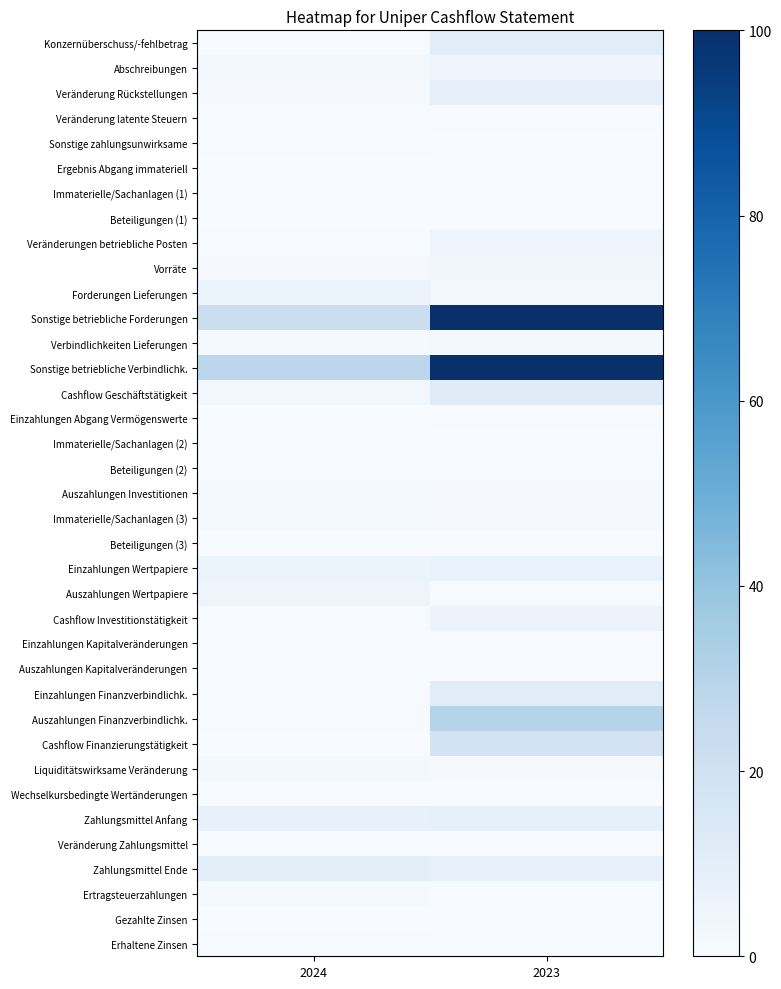

How many distinct data groups are displayed?

37